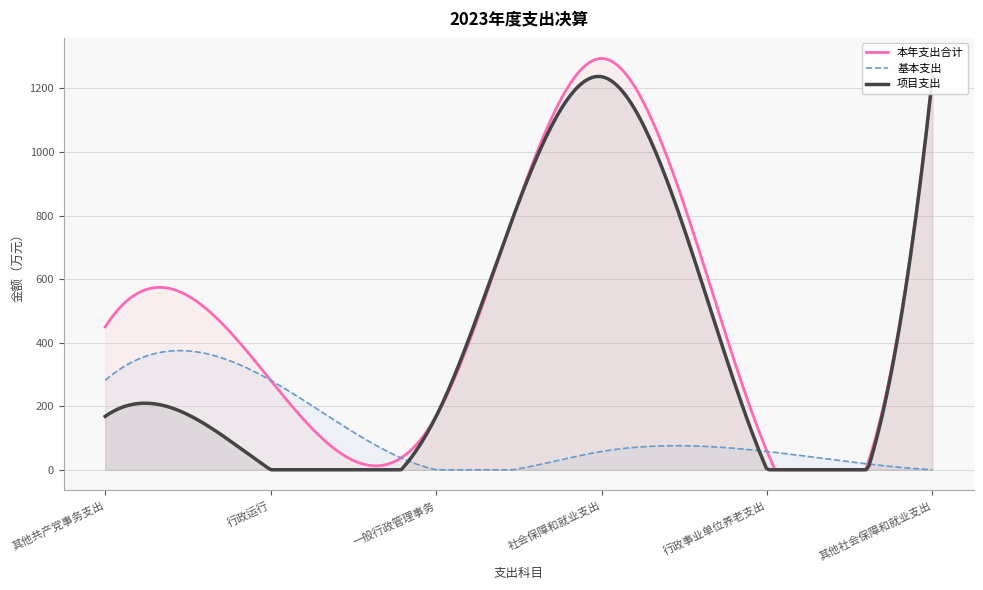

Is it true that 本年支出合计 equals 781.2 at 其他社会保障和就业支出?

False